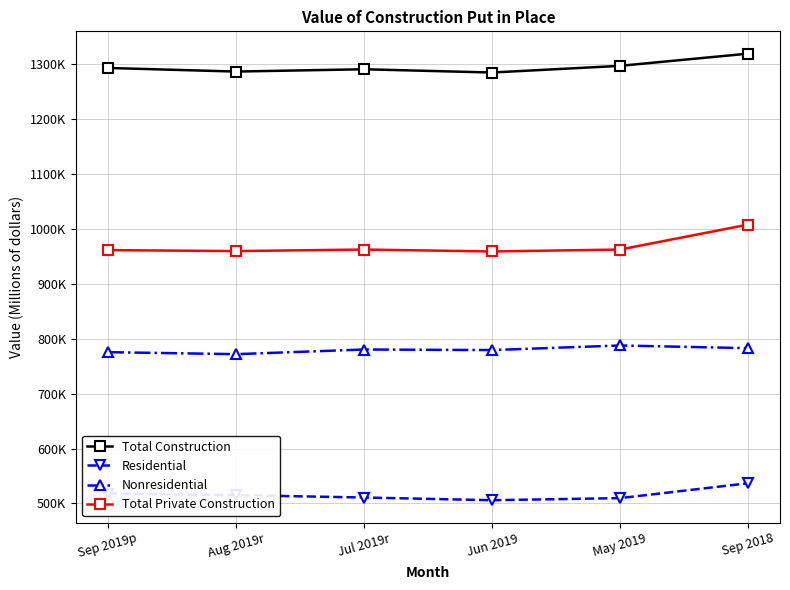

Reading left to right, transcribe all the data shown in this chart.

Total Construction: Sep 2019p=1293614	Aug 2019r=1287054	Jul 2019r=1291250	Jun 2019=1285299	May 2019=1297464	Sep 2018=1319675
Residential: Sep 2019p=517977	Aug 2019r=515054	Jul 2019r=510759	Jun 2019=505833	May 2019=509632	Sep 2018=536729
Nonresidential: Sep 2019p=775637	Aug 2019r=772000	Jul 2019r=780491	Jun 2019=779466	May 2019=787831	Sep 2018=782946
Total Private Construction: Sep 2019p=961670	Aug 2019r=959859	Jul 2019r=962690	Jun 2019=959160	May 2019=962688	Sep 2018=1008142